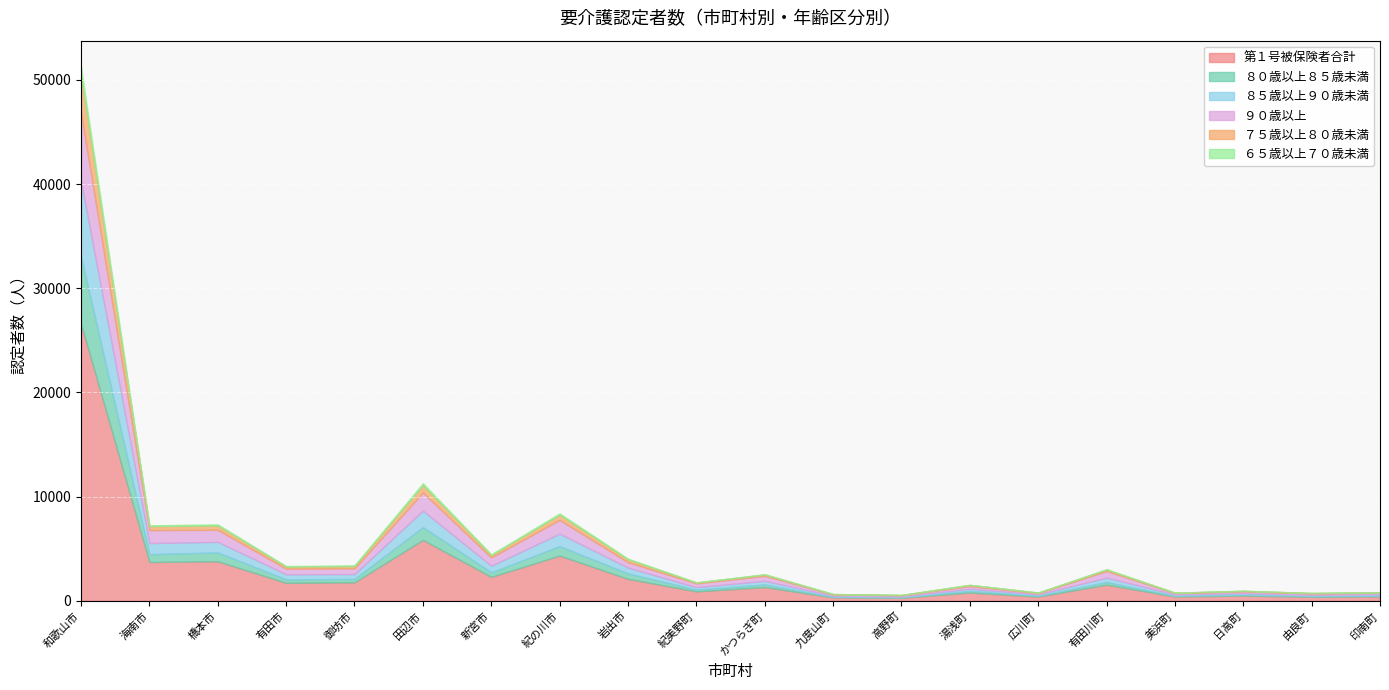

Where does the 第１号被保険者合計 series first go above 1551?

和歌山市